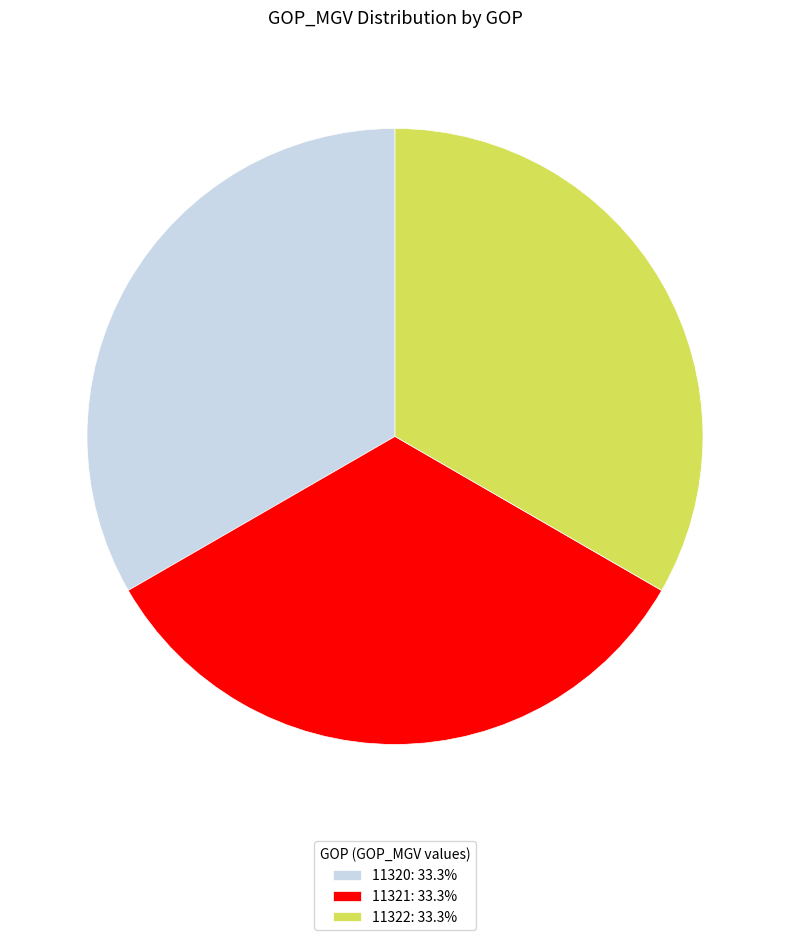

Count the number of slices in the pie.

3